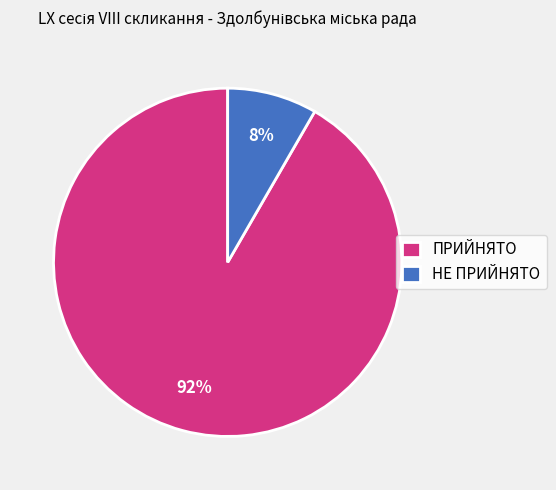

How many segments does this pie chart have?

2